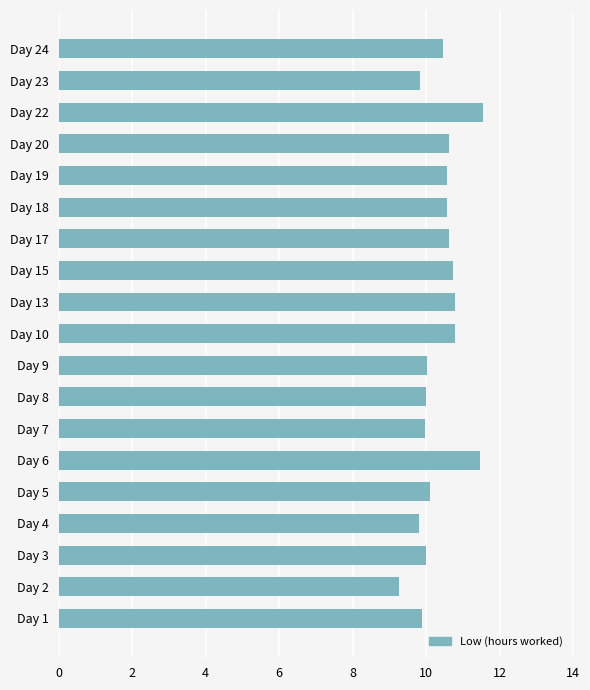

The chart shows a value of 6.3 at Day 24. True or false?

False